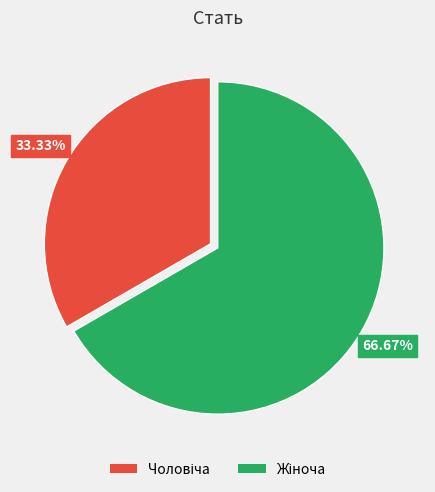

Does any single category account for the majority?

Yes